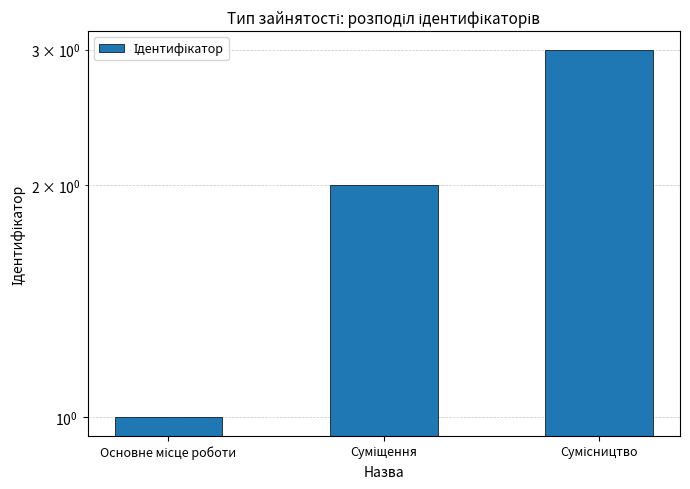

Where is the data nearest to the value 2?

Суміщення